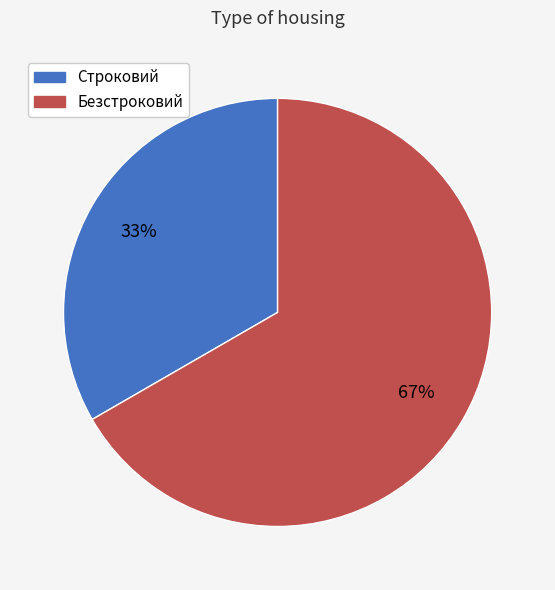

Rank the categories by value from highest to lowest.

Безстроковий, Строковий